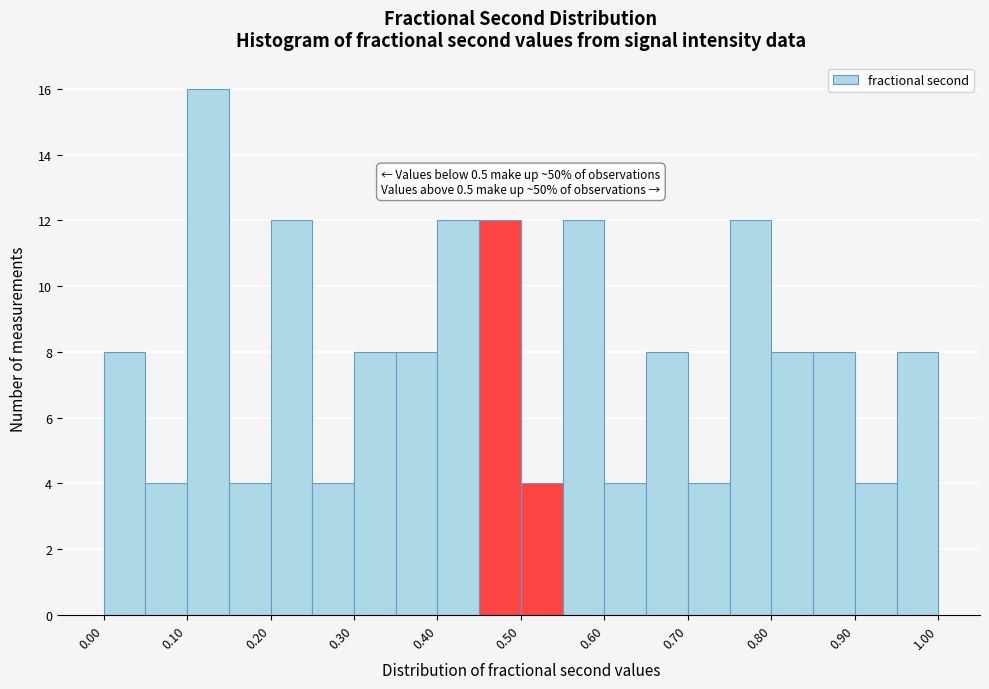

Which range on the x-axis has the tallest bar?

0.10 to 0.15